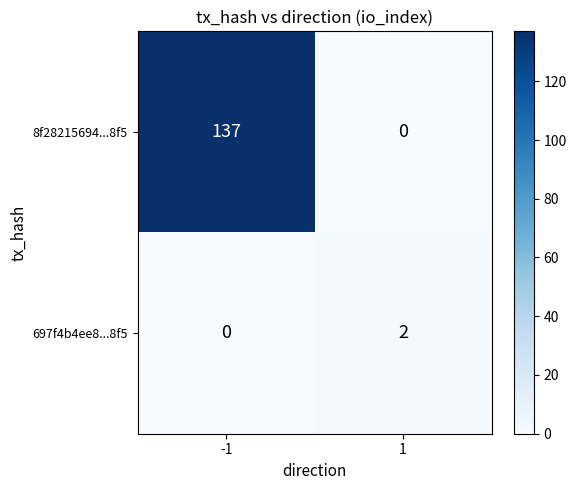

Which series has the largest total across all categories?

8f28215694...8f5